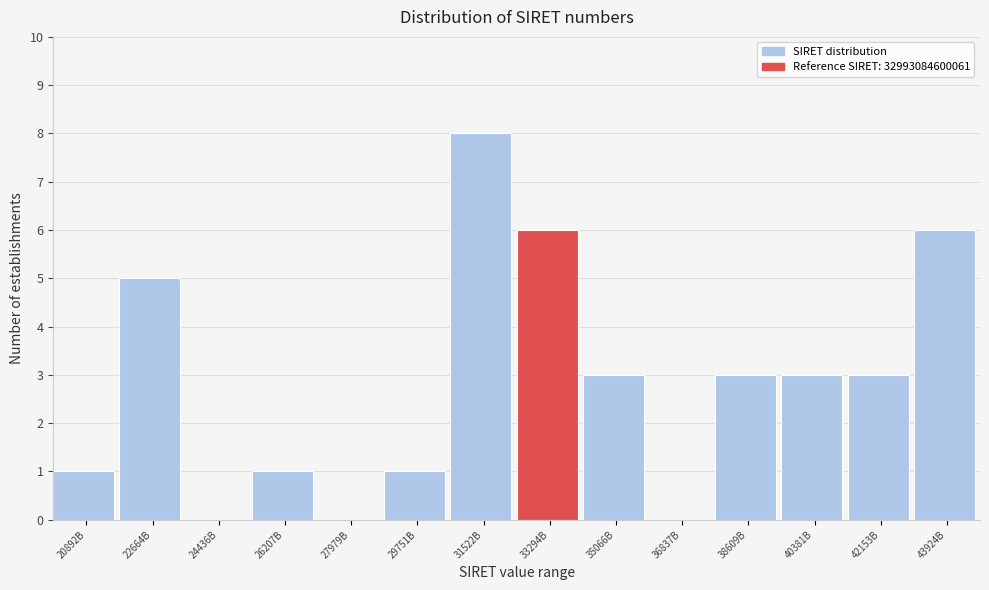

Reading left to right, what are all the values shown in this chart?

20892B=1	22664B=5	24436B=0	26207B=1	27979B=0	29751B=1	31522B=8	33294B=6	35066B=3	36837B=0	38609B=3	40381B=3	42153B=3	43924B=6